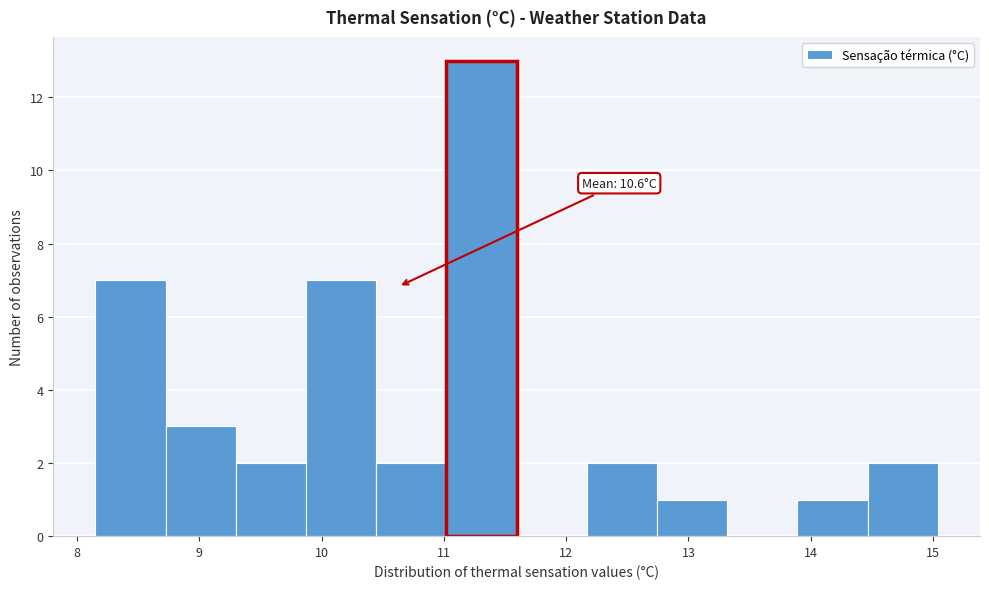

Over which range of the x-axis is the bar tallest?

11.0 to 11.6